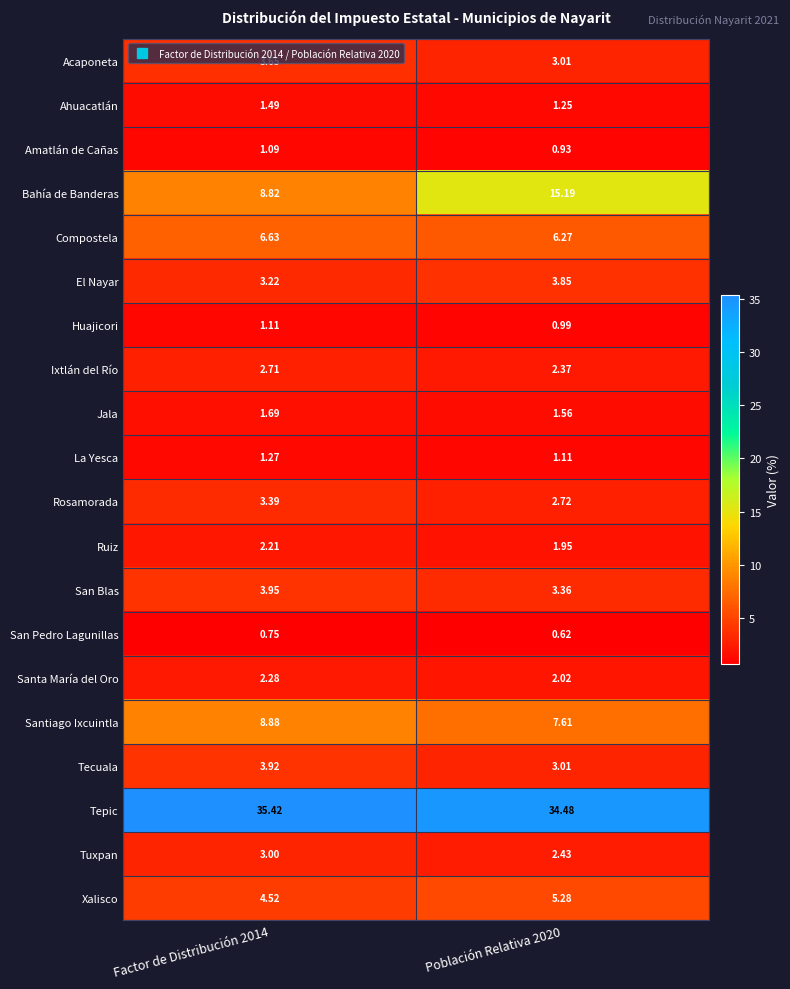

List the series in order of their peak value, lowest first.

San Pedro Lagunillas, Amatlán de Cañas, Huajicori, La Yesca, Ahuacatlán, Jala, Ruiz, Santa María del Oro, Ixtlán del Río, Tuxpan, Rosamorada, Acaponeta, El Nayar, Tecuala, San Blas, Xalisco, Compostela, Santiago Ixcuintla, Bahía de Banderas, Tepic